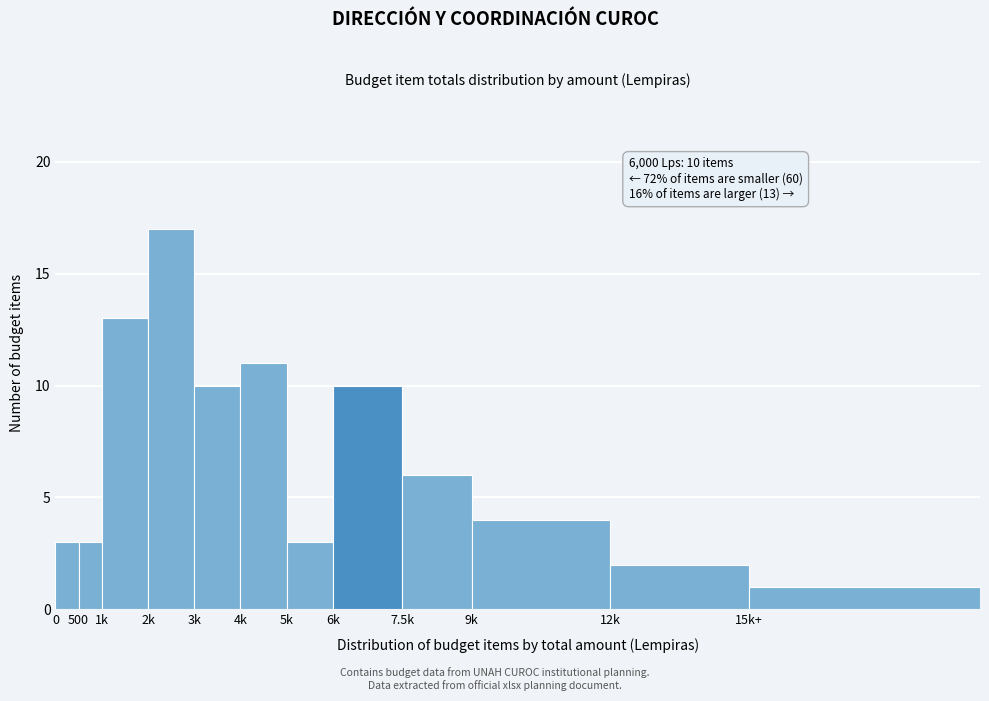

Reading left to right, transcribe all the data shown in this chart.

0=3	500=3	1k=13	2k=17	3k=10	4k=11	5k=3	6k=10	7.5k=6	9k=4	12k=2	15k+=1